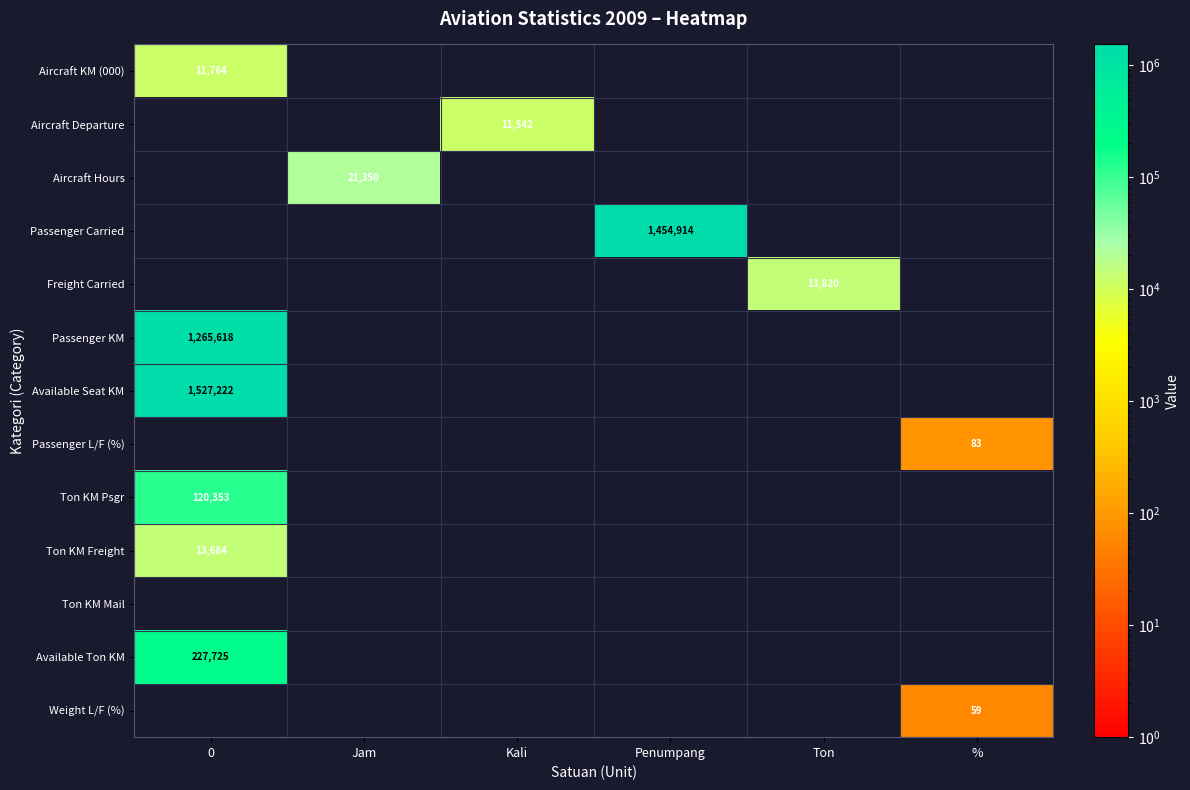

The Aircraft KM (000) series shows 11764 at 0. True or false?

True